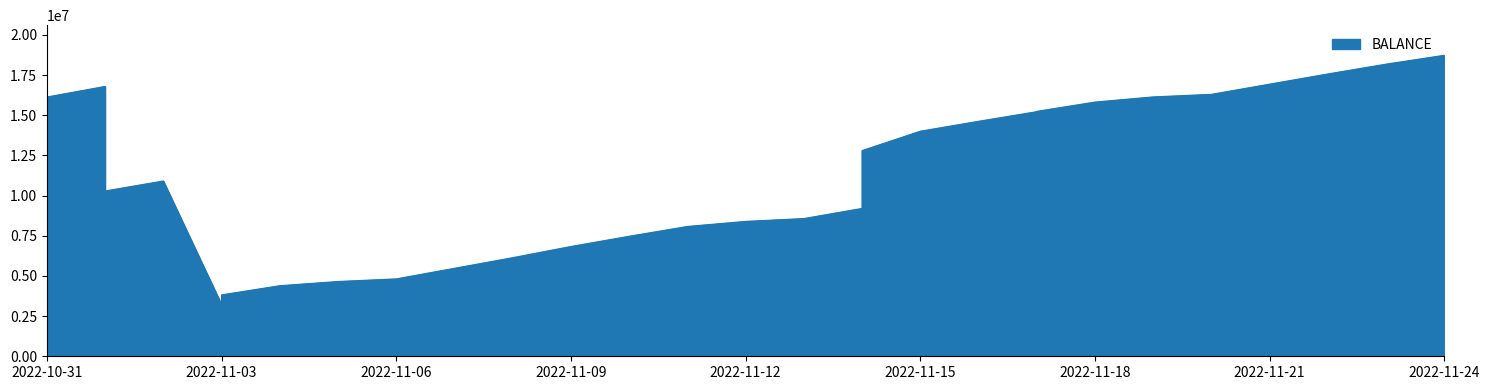

The chart shows a value of 8648468.9 at 2022-11-06. True or false?

False